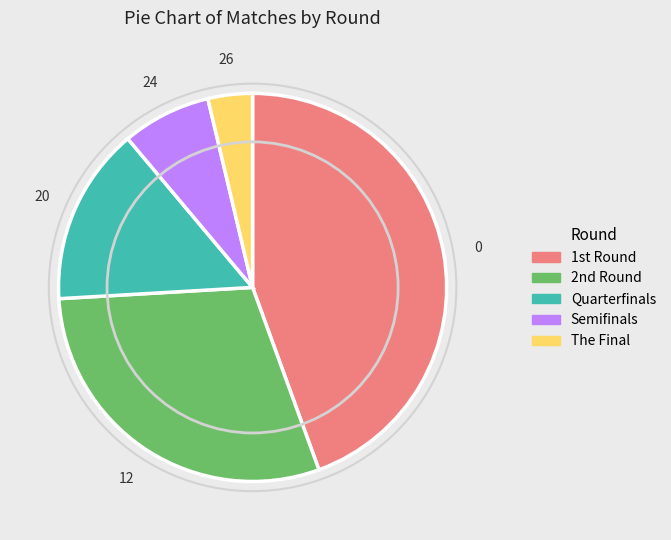

Which category has the smallest portion of the pie?

The Final